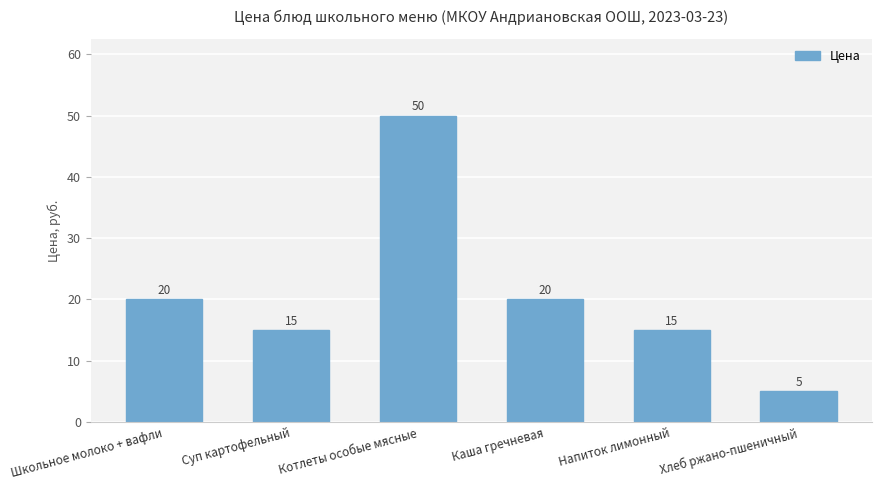

Count the values in the range 15 to 20.

4